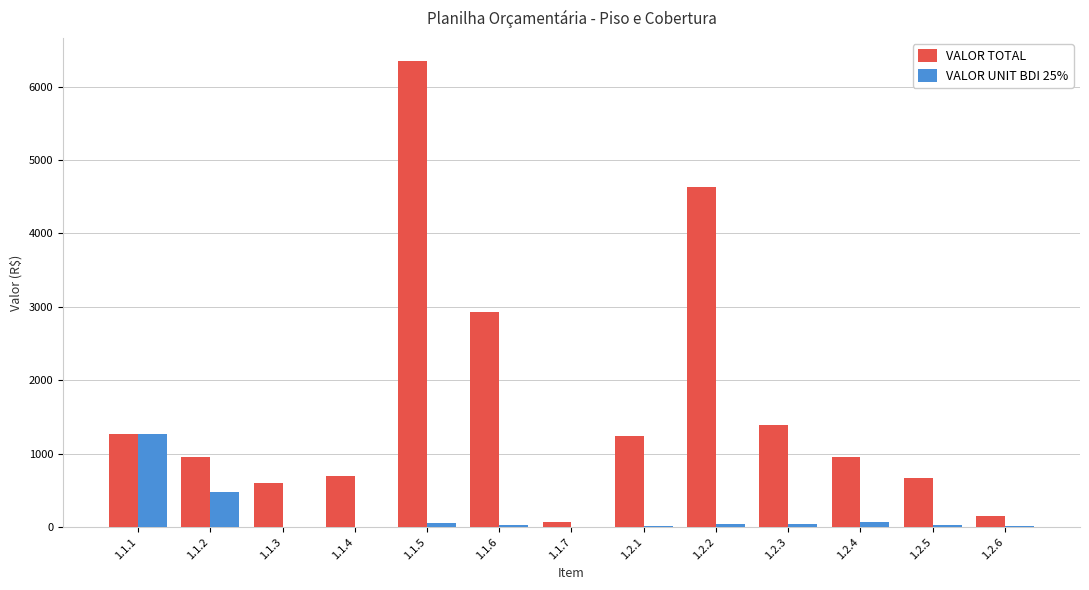

What is the sum of all VALOR TOTAL values?

21910.8